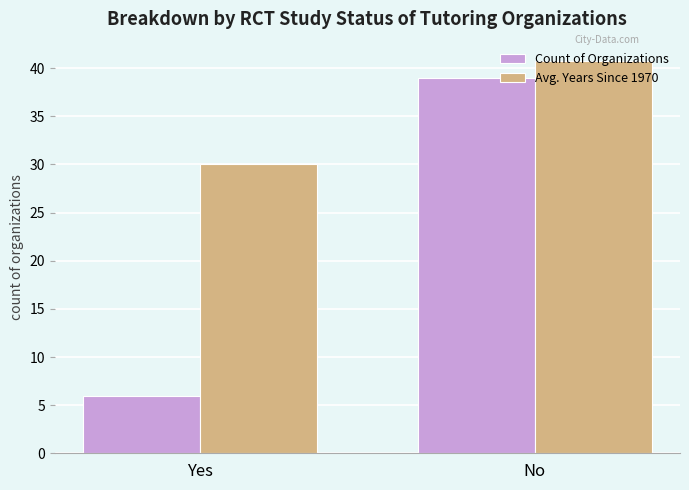

What is the total value across all series at Yes?

36.0